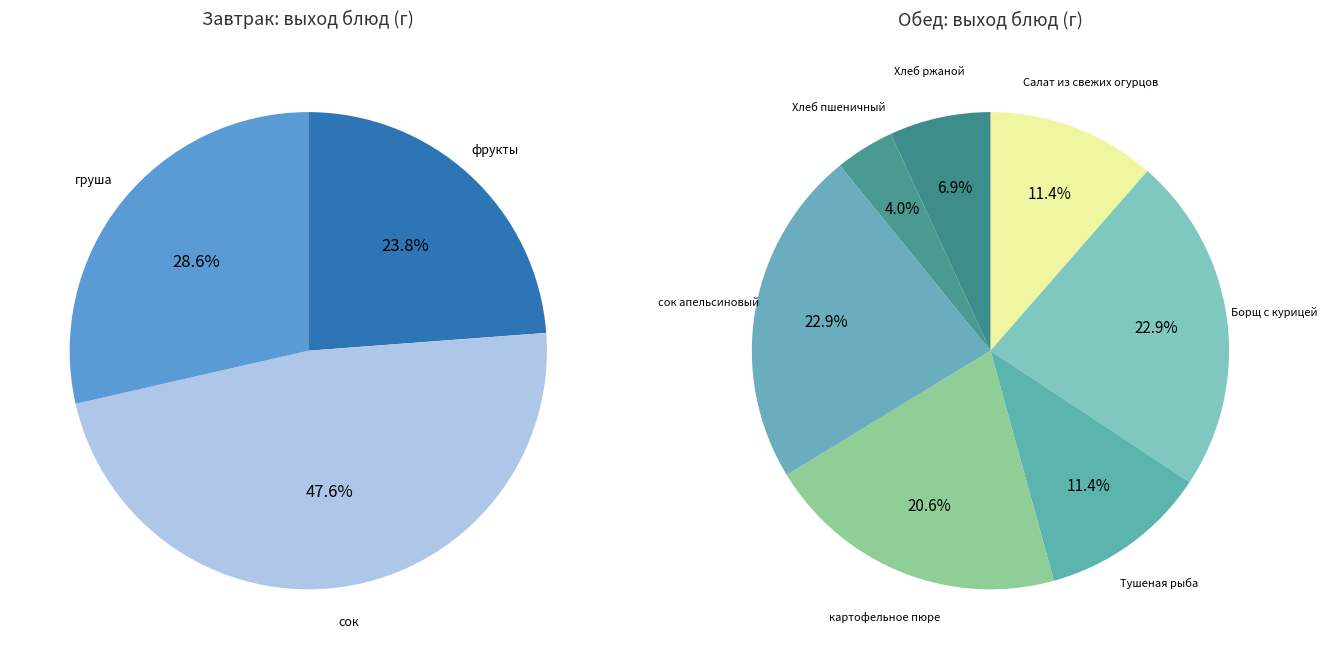

Count the number of slices in the pie.

10